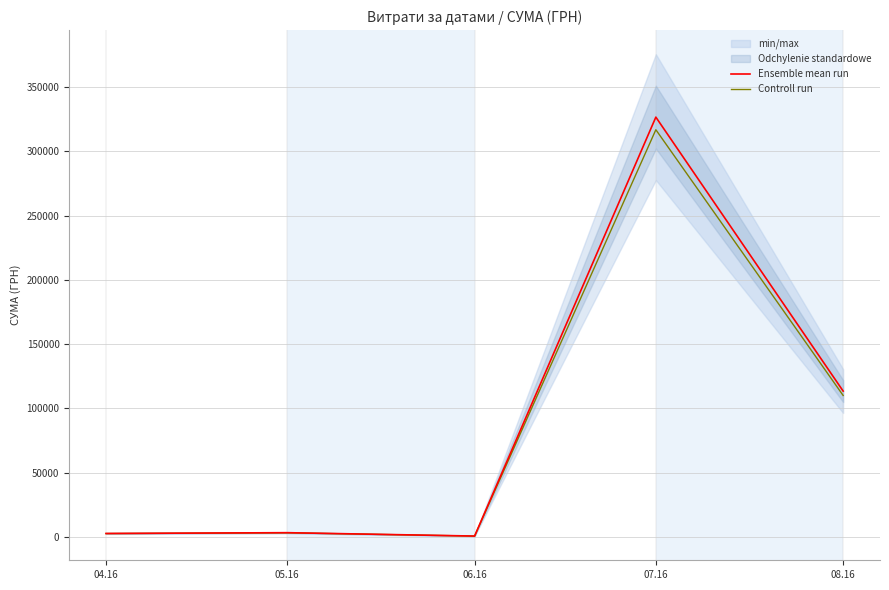

What position from the left is 07.16?

4